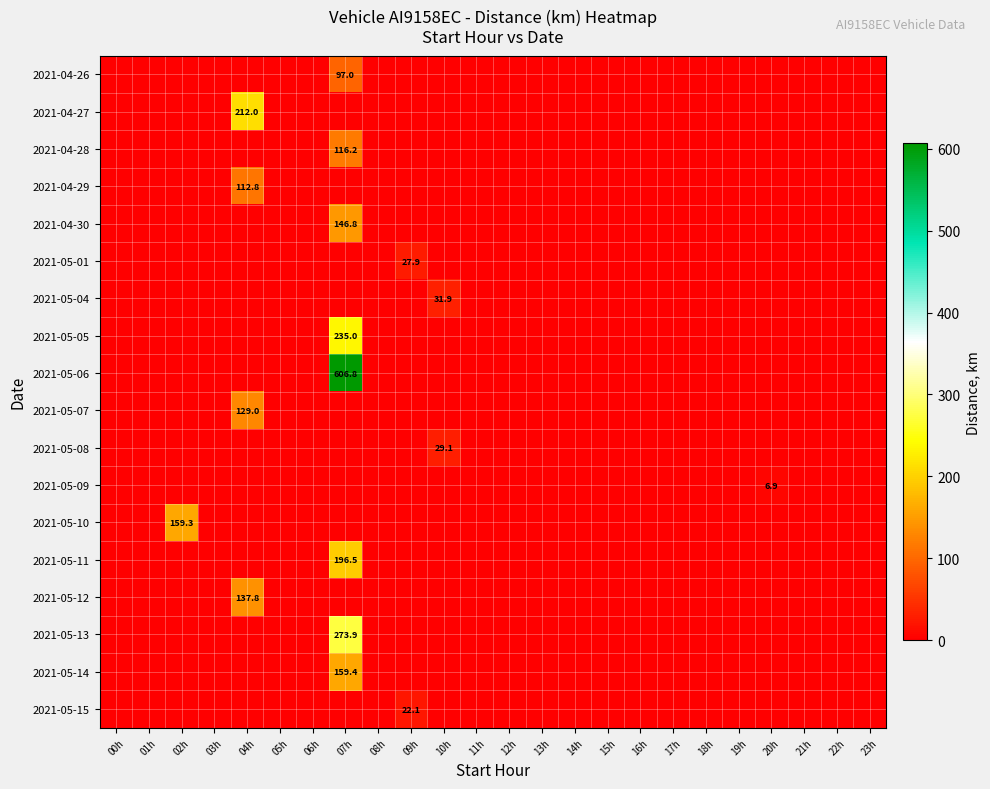

Which category has the highest value in the 2021-04-29 series?

04h